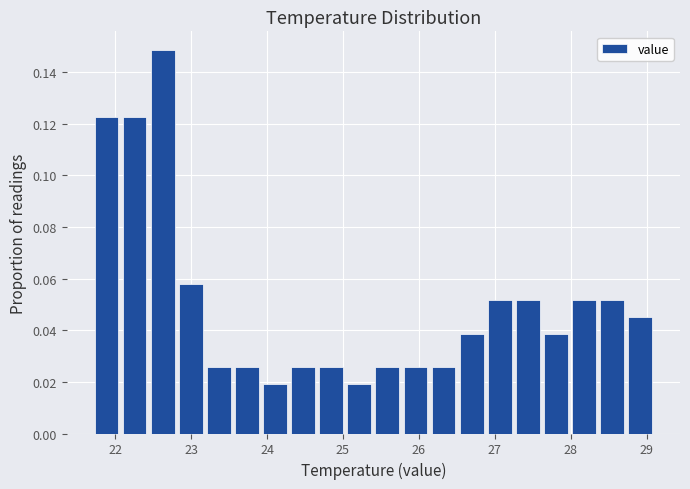

Around what value on the x-axis is the tallest bar? Give the approximate position of its centre, as read against the axis.

22.6